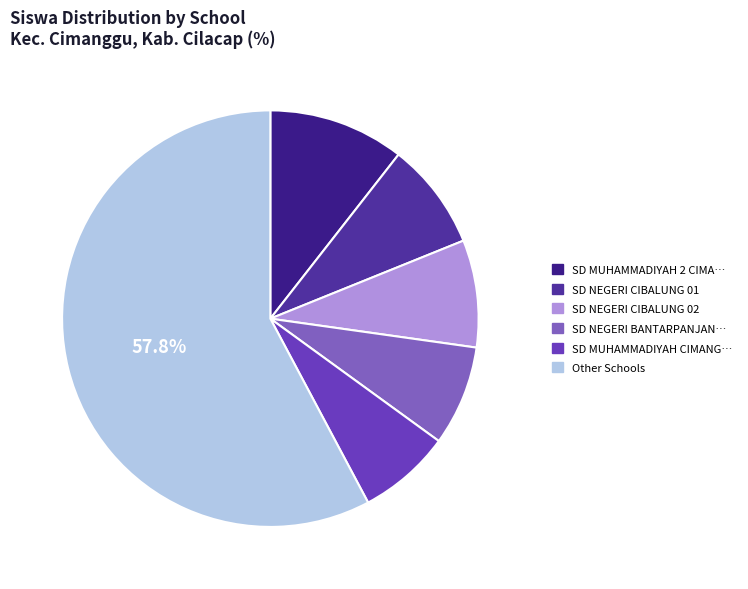

Count the number of slices in the pie.

6